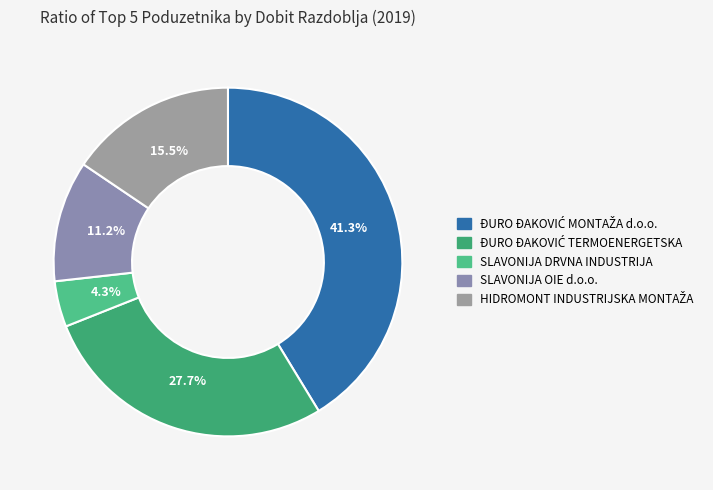

How many slices are in this pie chart?

5